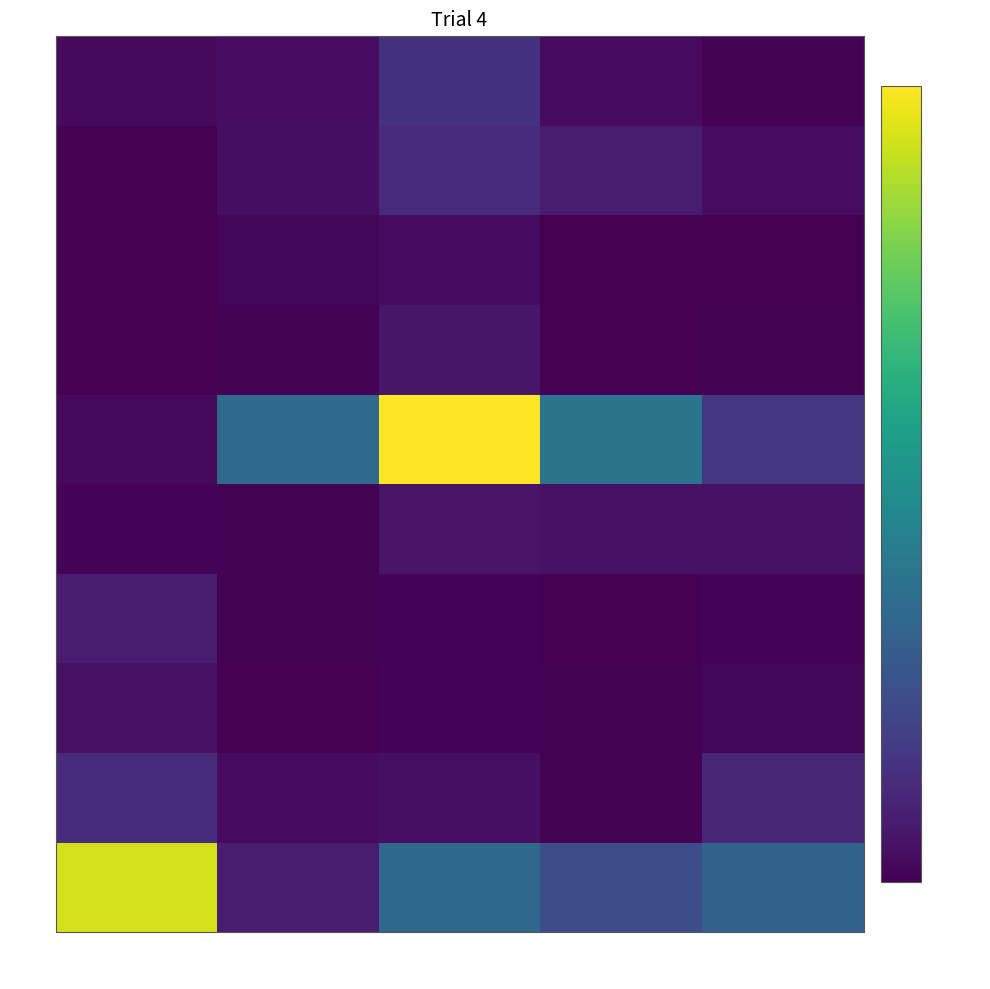

What is the maximum value shown in the chart?

1.0